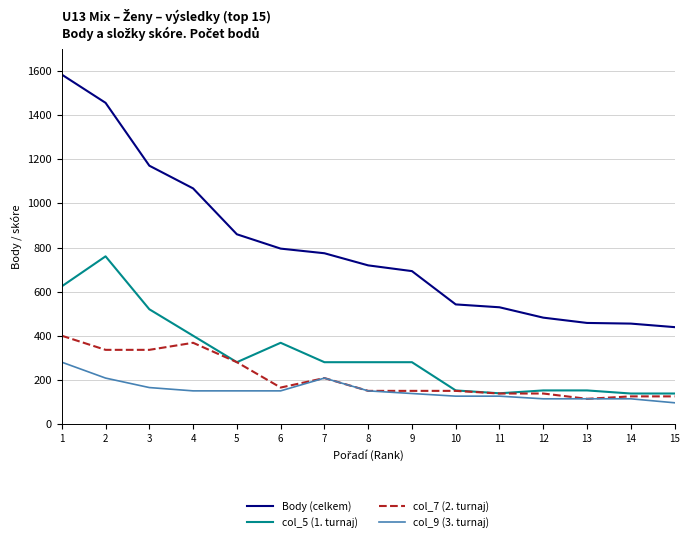

What is the spread (max minus min) of values at 15?

343